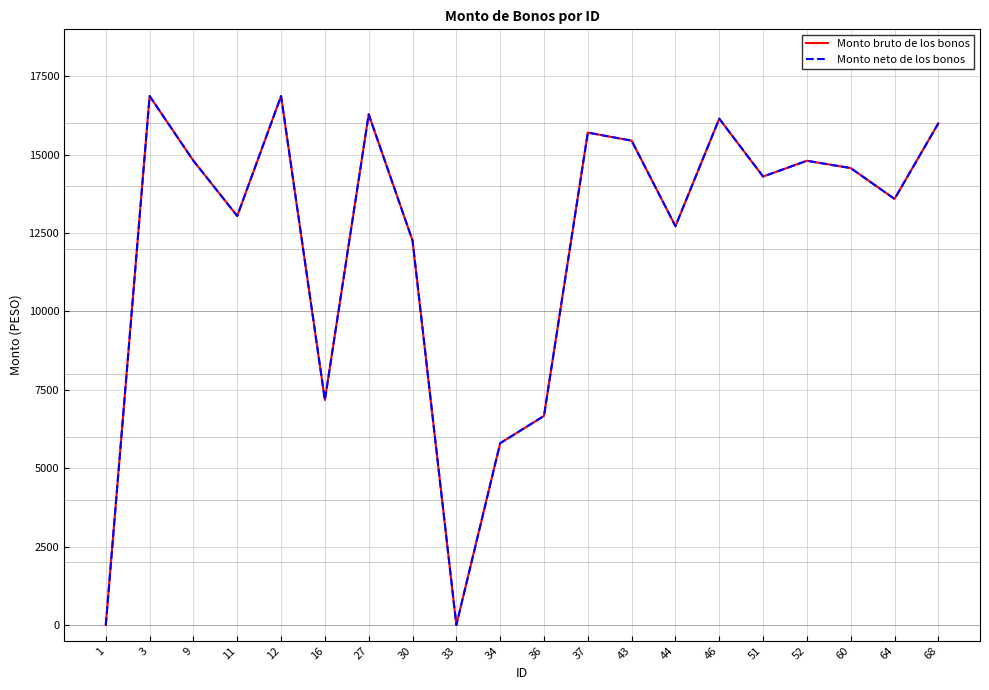

True or false: Monto bruto de los bonos and Monto neto de los bonos cross at least once.

False